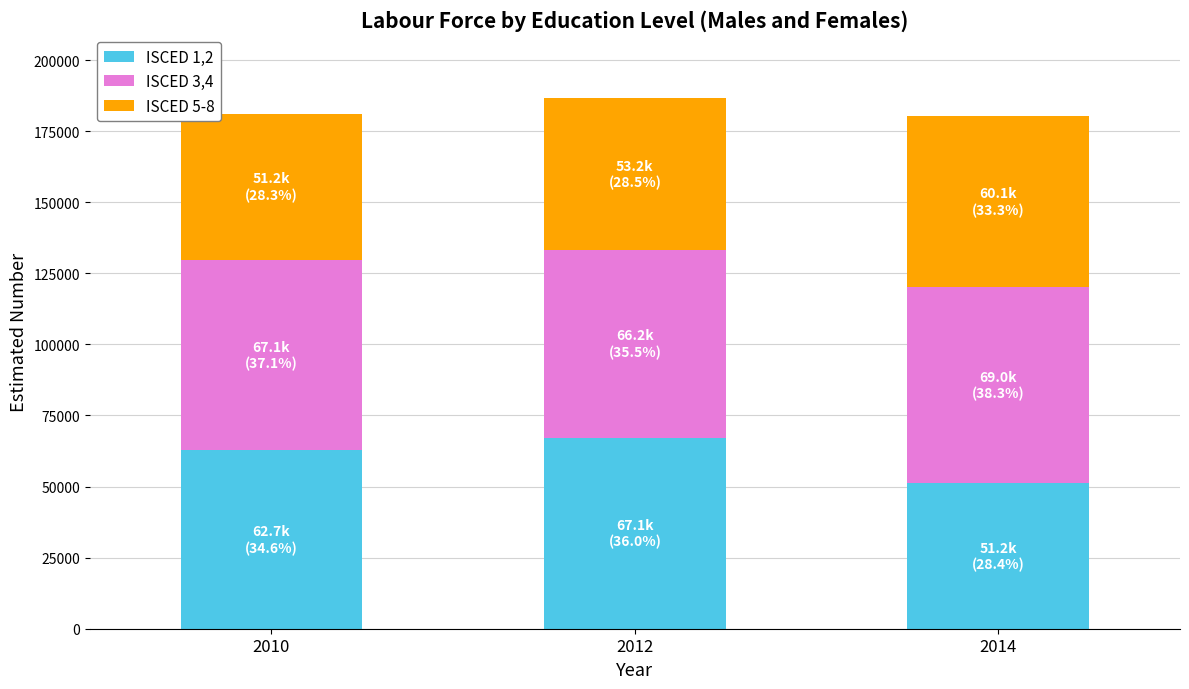

The value of ISCED 1,2 at 2012 is 96349. True or false?

False